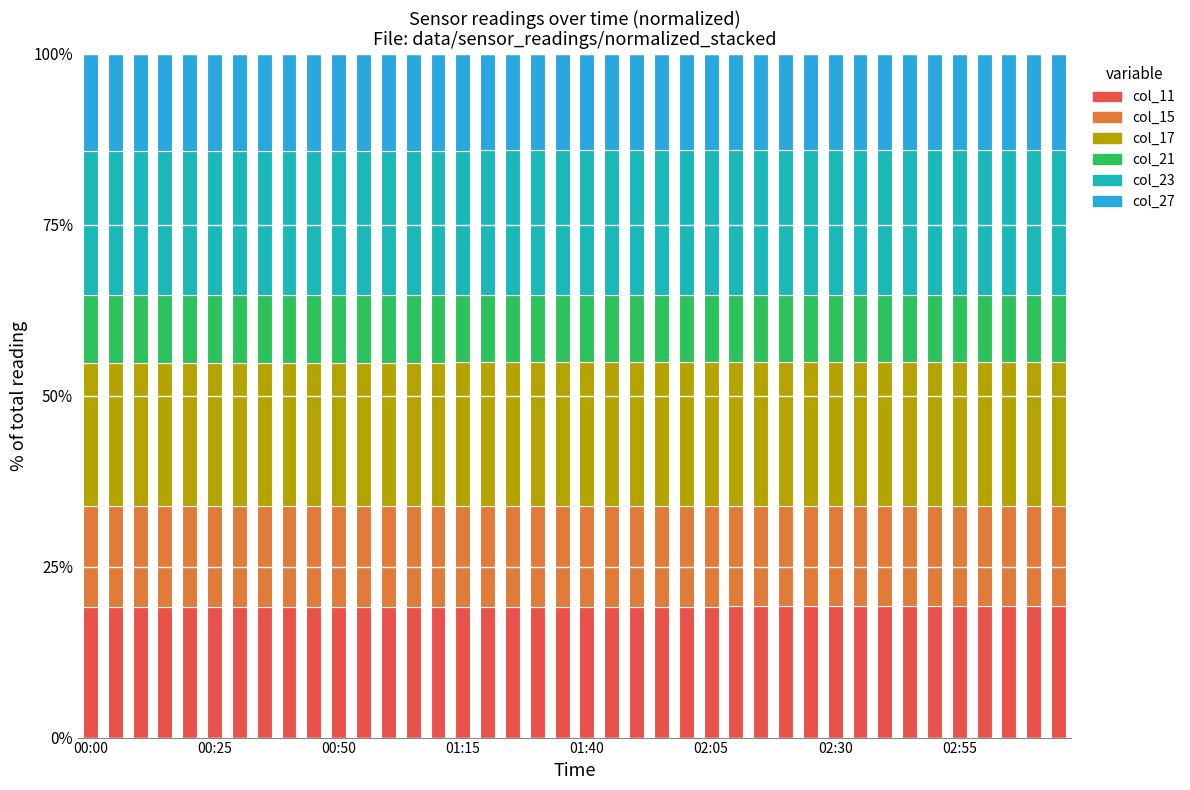

What is the minimum value for col_11?

19.1